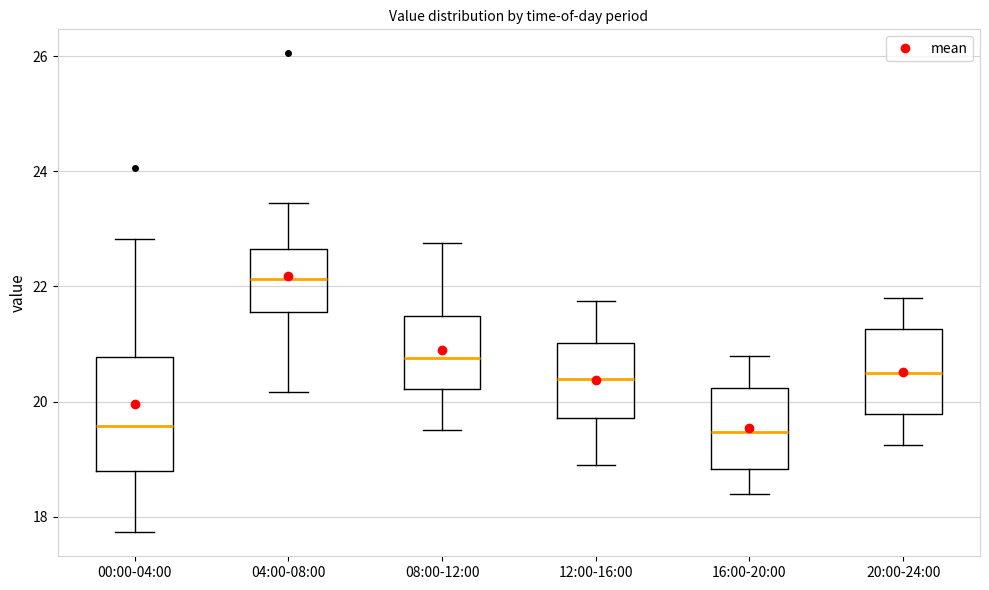

Comparing the boxes themselves (not the whiskers), which one is the tallest?

00:00-04:00